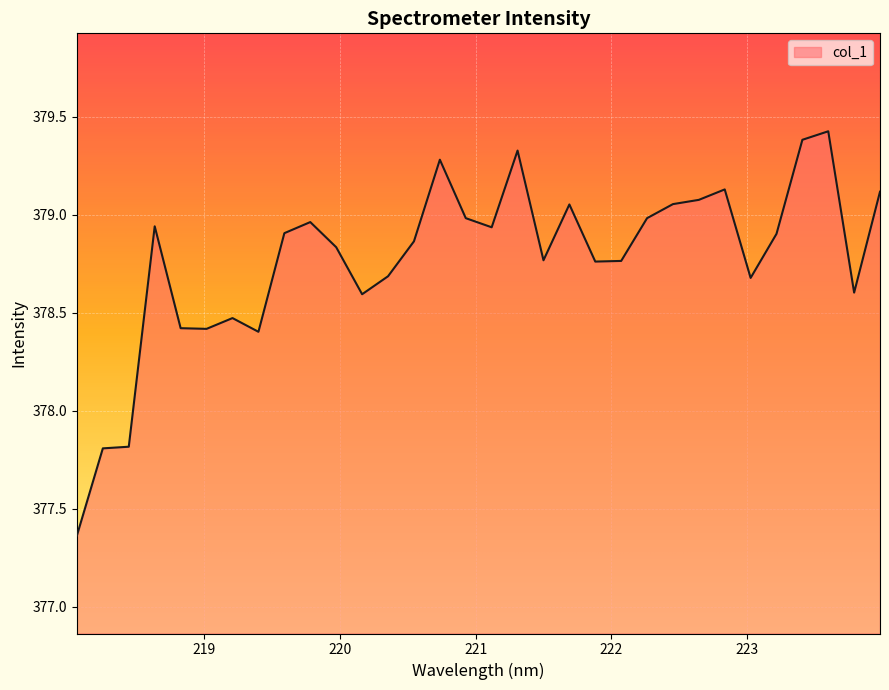

What is the maximum value shown in the chart?

379.4